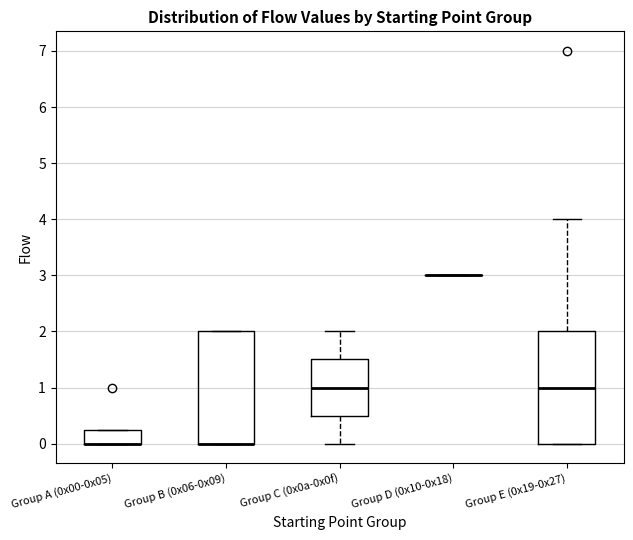

Reading left to right, read every box against the y-axis: the position of its median line, the range the box covers, and the ends of its whiskers. The values are not printed on the chart, so give them approximately, as read against the axis.

Group A (0x00-0x05): median 0.0 (drawn on the box's lower edge), box 0.0 to 0.3, whiskers 0.0 to 0.3
Group B (0x06-0x09): median 0.0 (drawn on the box's lower edge), box 0.0 to 2.0, whiskers 0.0 to 2.0
Group C (0x0a-0x0f): median 1.0, box 0.5 to 1.5, whiskers 0.0 to 2.0
Group D (0x10-0x18): box collapsed to a line at 3.0, whiskers 3.0 to 3.0
Group E (0x19-0x27): median 1.0, box 0.0 to 2.0, whiskers 0.0 to 4.0